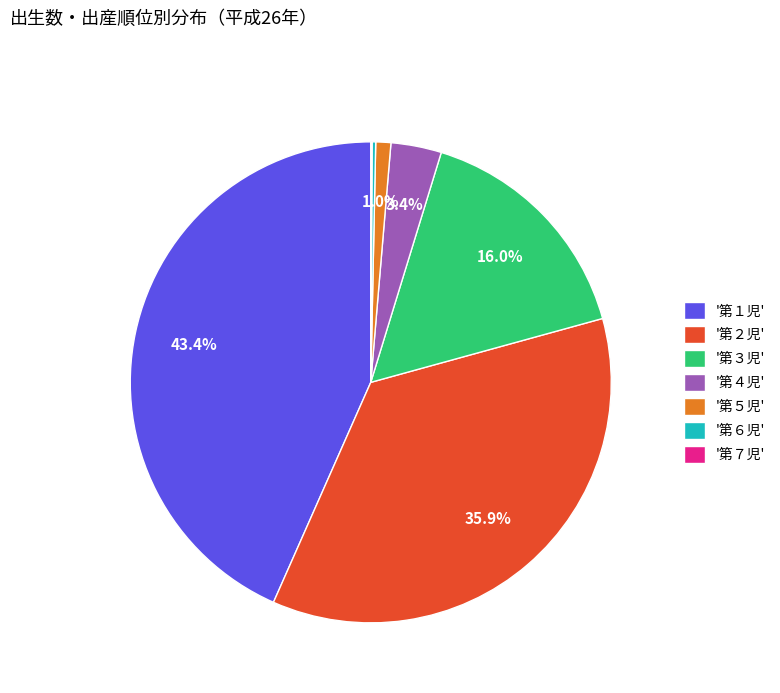

What is the ratio of the value at '第２児' to the value at '第３児'?

2.2